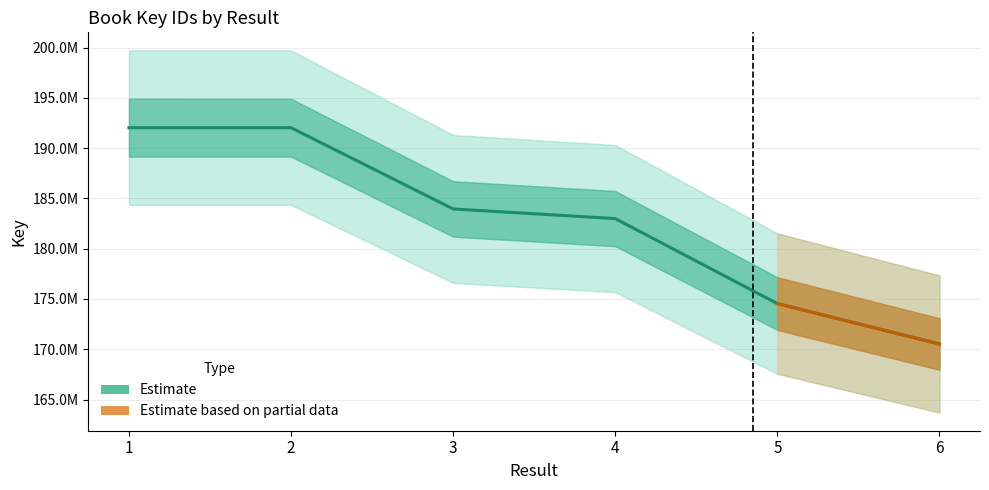

Where is the data nearest to the value 181276252?

4